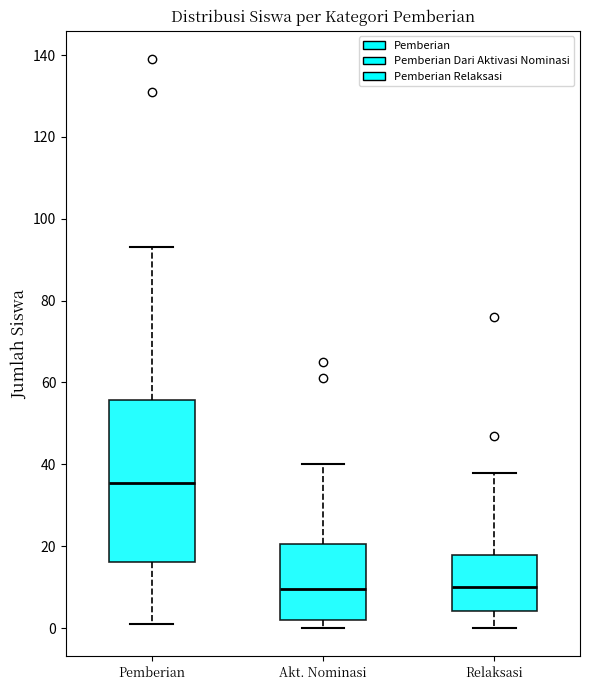

Comparing the boxes themselves (not the whiskers), which one is the tallest?

Pemberian